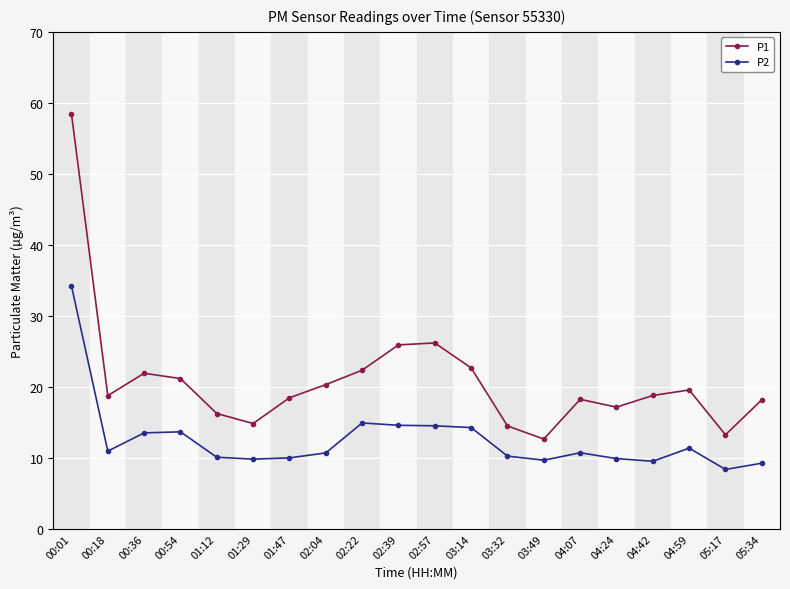

Rank the series by their average value, from highest to lowest.

P1, P2